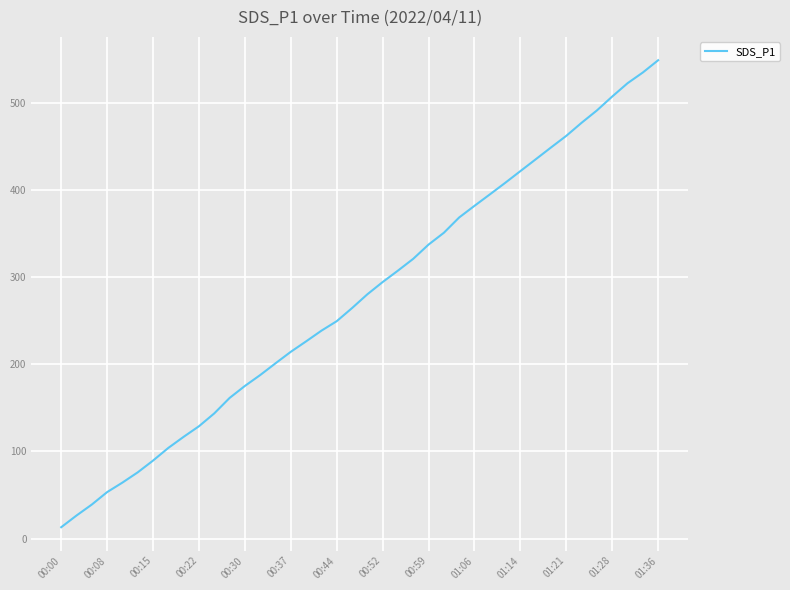

What is the maximum value shown in the chart?

549.0